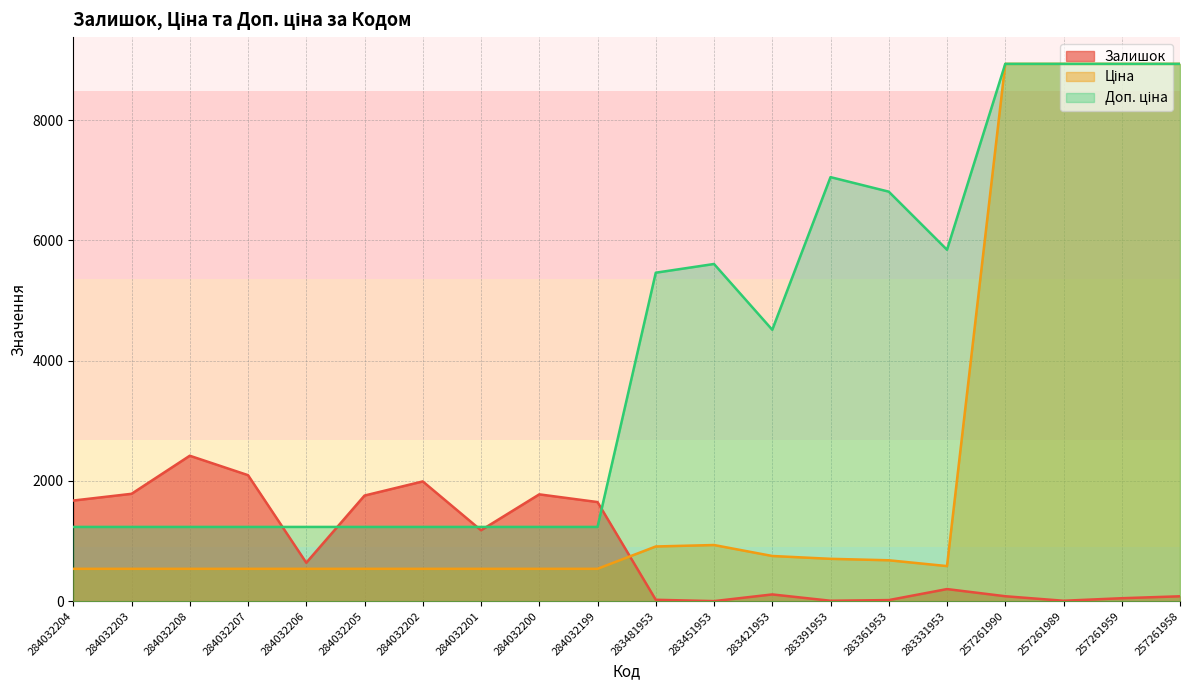

How many interior local peaks does the Доп. ціна series have?

2